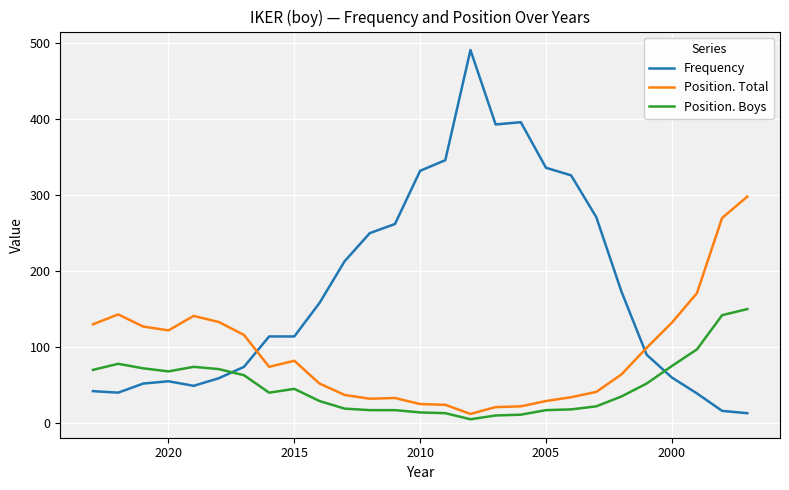

What is the minimum value shown in the chart?

5